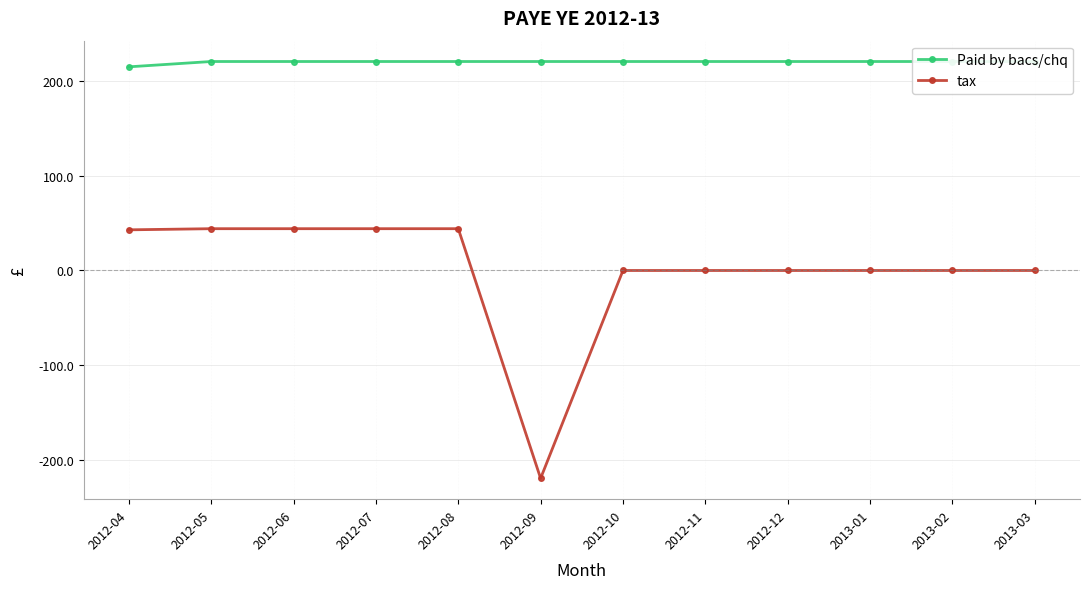

True or false: tax has more than 0 points higher than both neighbors.

False